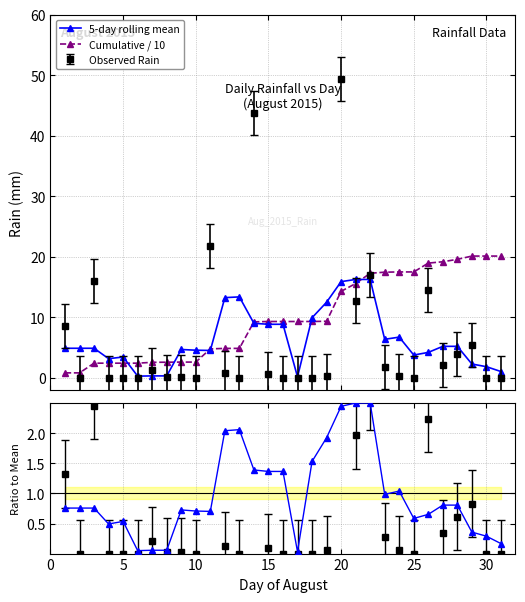

How many lines are shown in the chart?

3